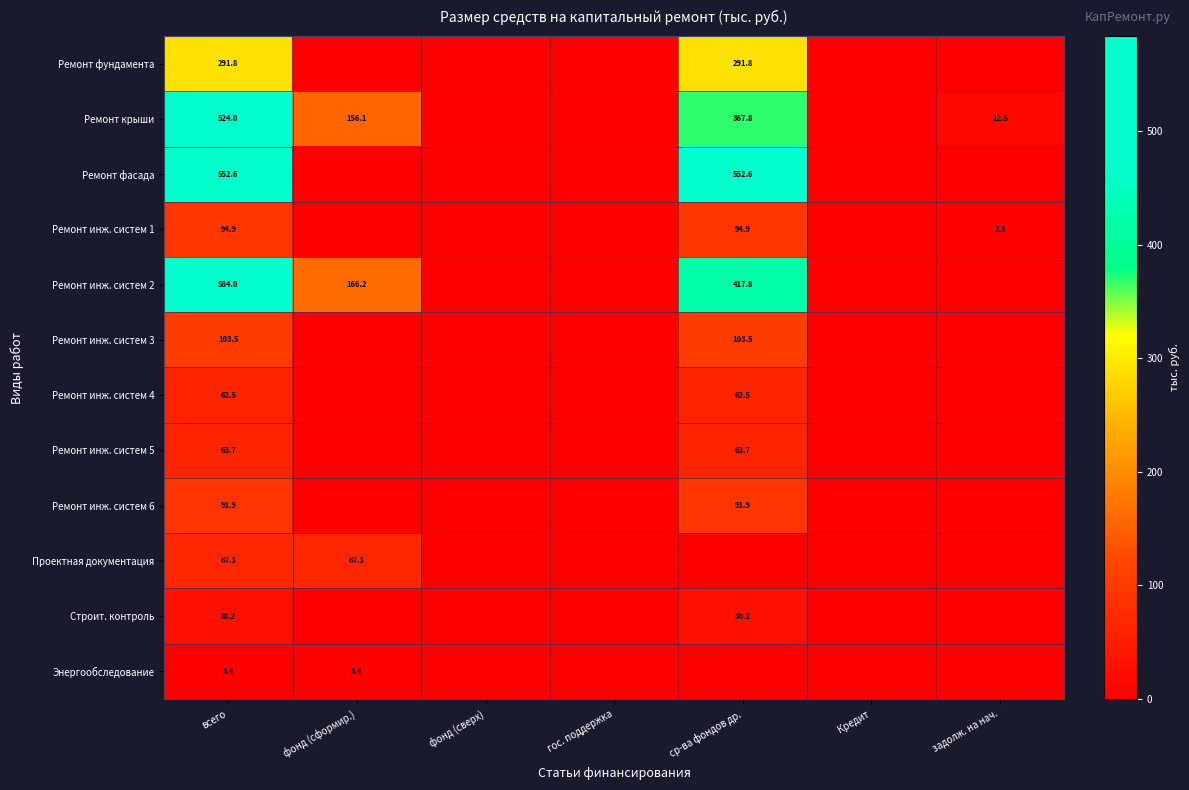

What is the sum of the Ремонт крыши values at задолж. на нач. and фонд (сформир.)?

168.6